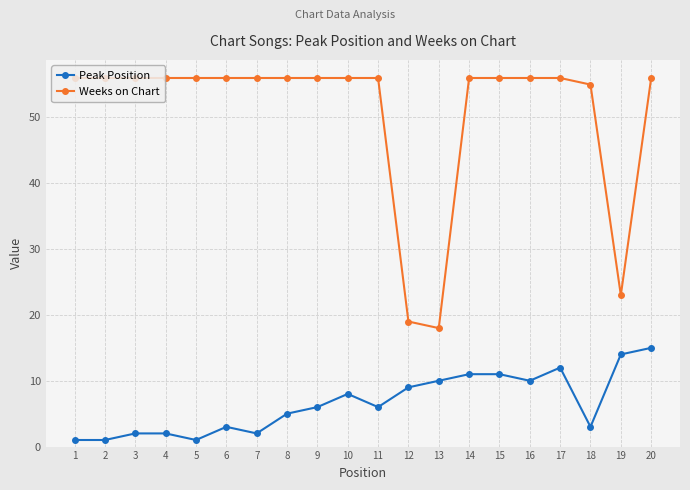

What is the maximum value shown in the chart?

56